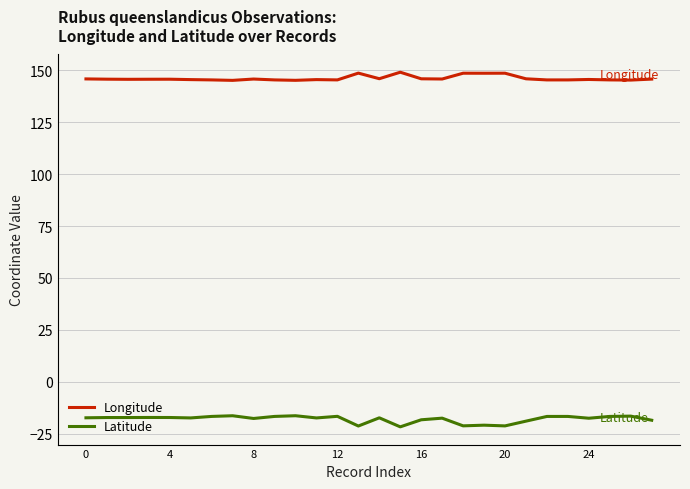

List the series in order of their overall mean, highest first.

Longitude, Latitude